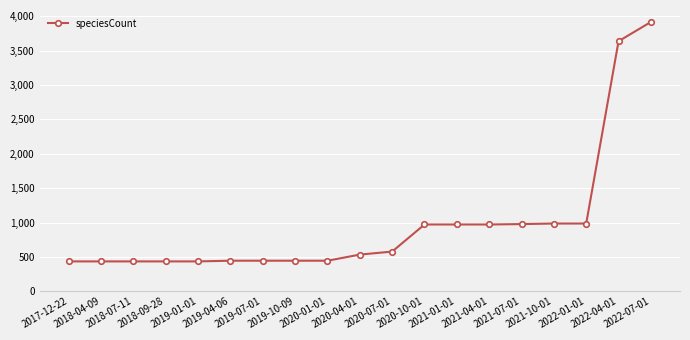

What is the change in value from 2019-04-06 to 2022-07-01?

+3474